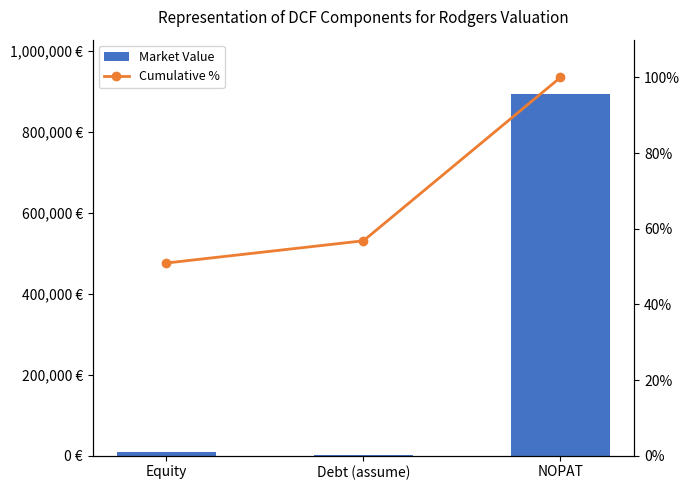

What is the label of the 1st bar from the right?

NOPAT